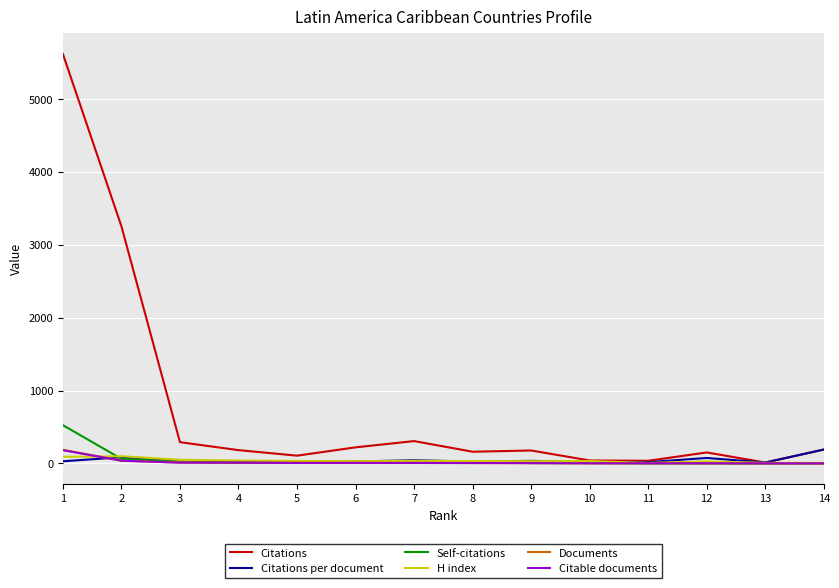

What is the maximum value for Documents?

187.0